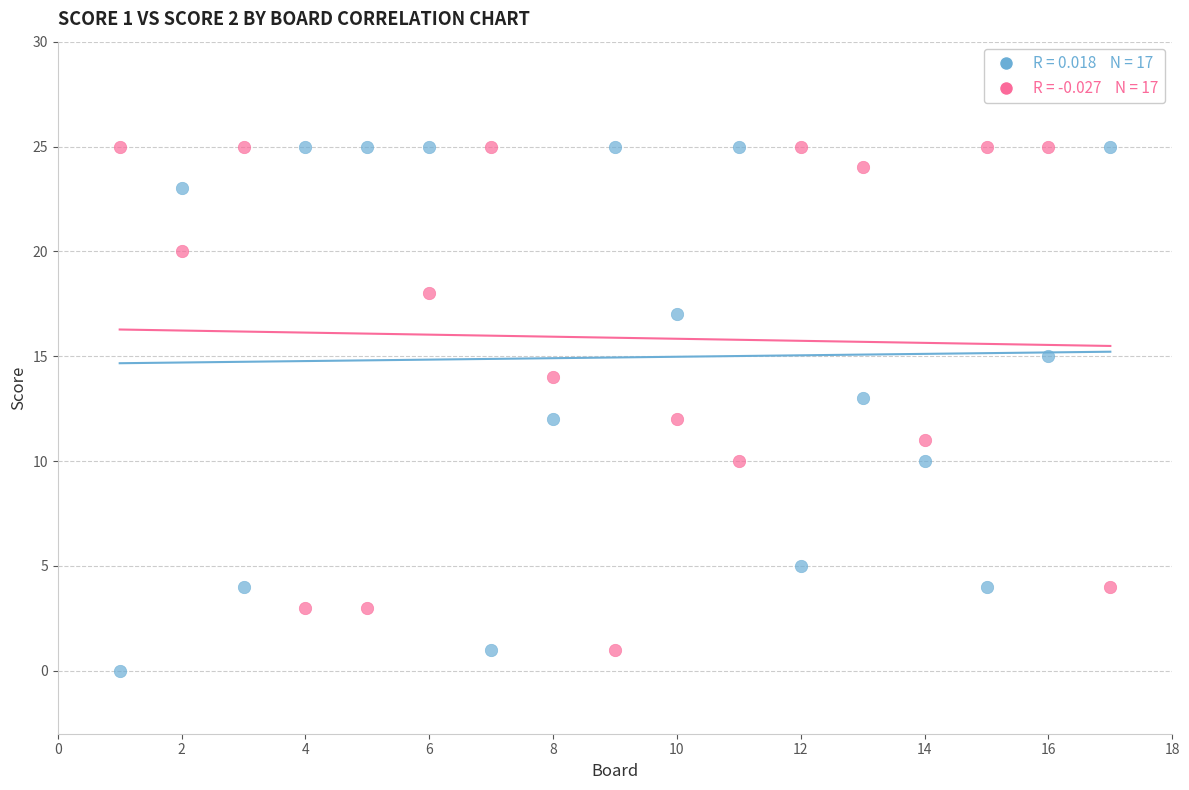

Across all data points, what is the range of Y values (max minus min)?

25